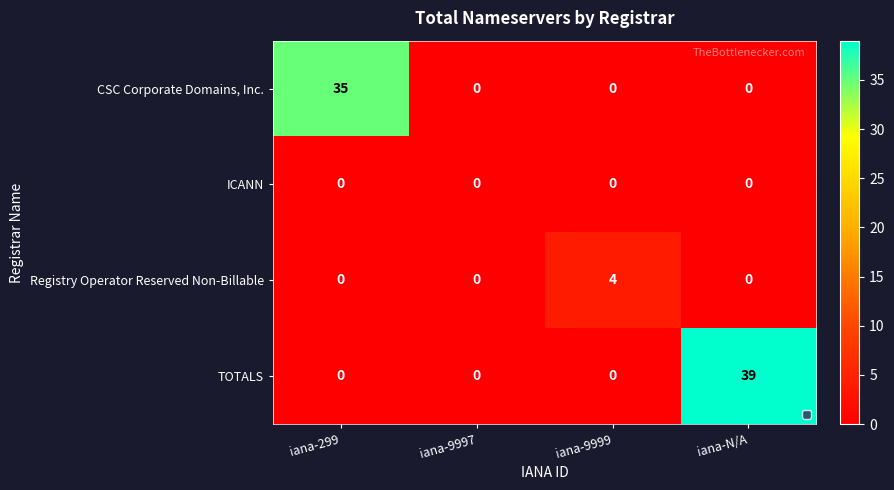

At which category does the chart reach its peak across all series?

iana-N/A